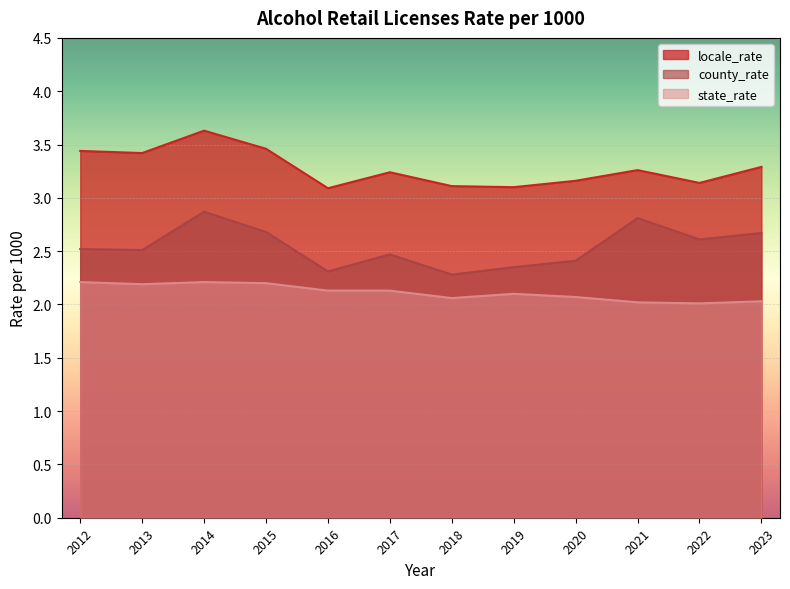

True or false: county_rate and state_rate cross at least once.

False